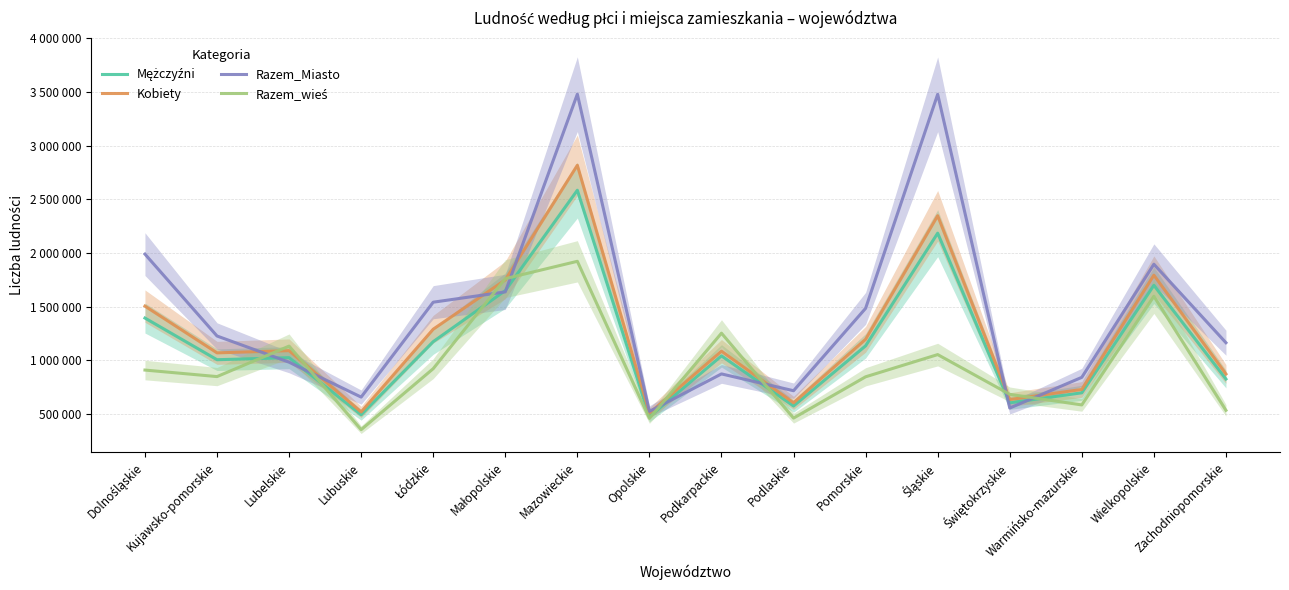

Reading right to left, what are all the values shown in this chart?

Mężczyźni: 826996	1699923	698982	605341	2185485	1136296	575870	1042643	477119	2585436	1650630	1175159	493848	1026225	1006955	1394978
Kobiety: 874034	1794046	730001	636205	2348080	1197227	605663	1086372	509387	2817976	1749947	1291163	520700	1091394	1070820	1506247
Razem_Miasto: 1165181	1896325	842964	556952	3478789	1485611	718272	874832	525853	3479928	1638741	1542678	658924	983840	1227851	1990503
Razem_wieś: 535849	1597644	586019	684594	1054776	847912	463261	1254183	460653	1923484	1761836	923644	355624	1133779	849924	910722